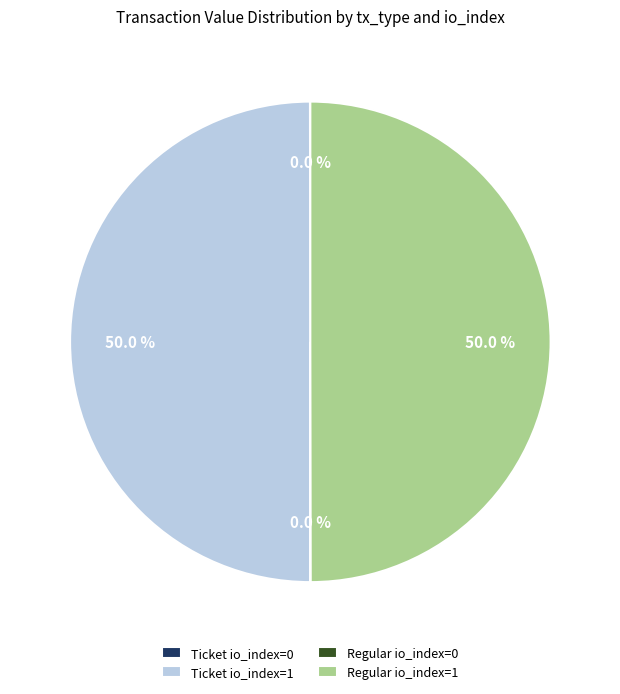

What is the total percentage of Regular io_index=1 and Ticket io_index=0?

50.0%